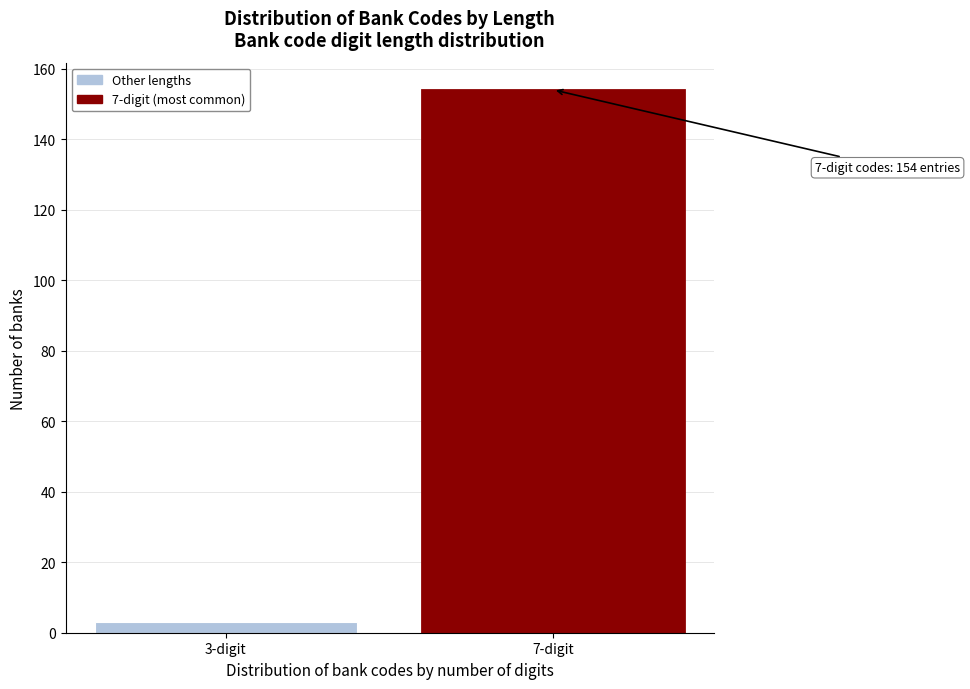

Reading left to right, what are all the values shown in this chart?

3	154